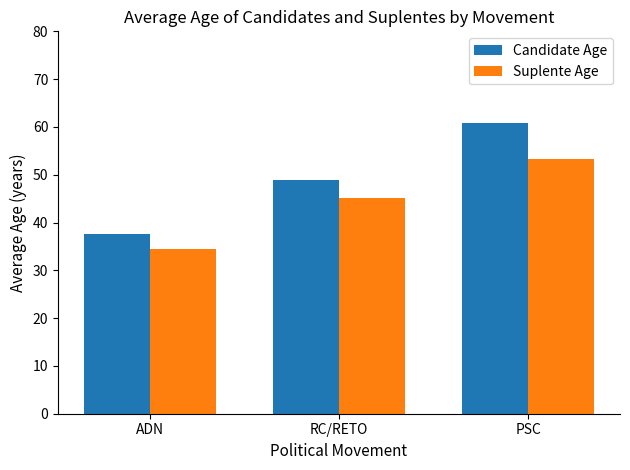

What is the sum of all Suplente Age values?

132.9